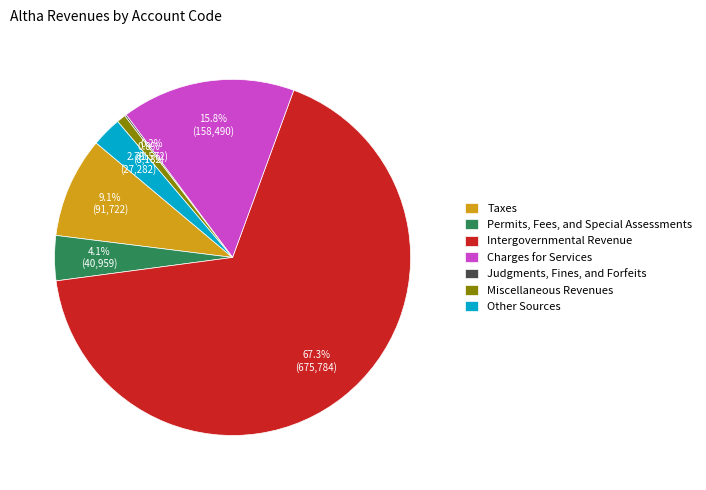

Which slice is the largest?

Intergovernmental Revenue